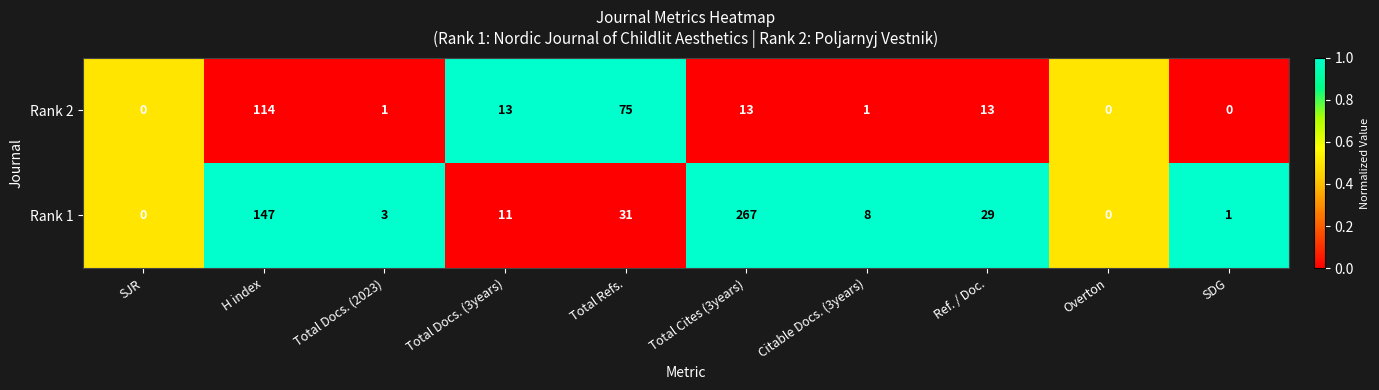

At which category is the sum across all series the highest?

Total Cites (3years)